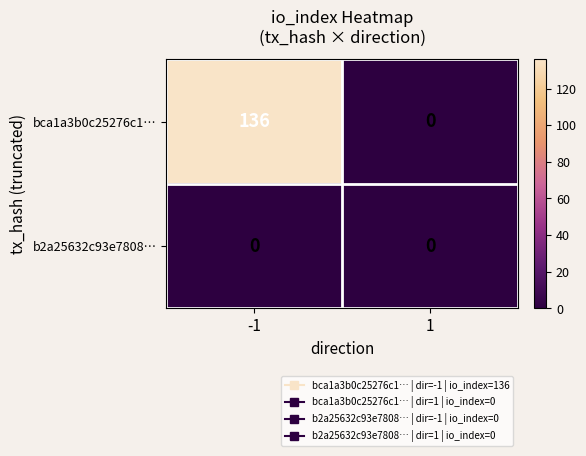

What is the maximum value shown in the chart?

136